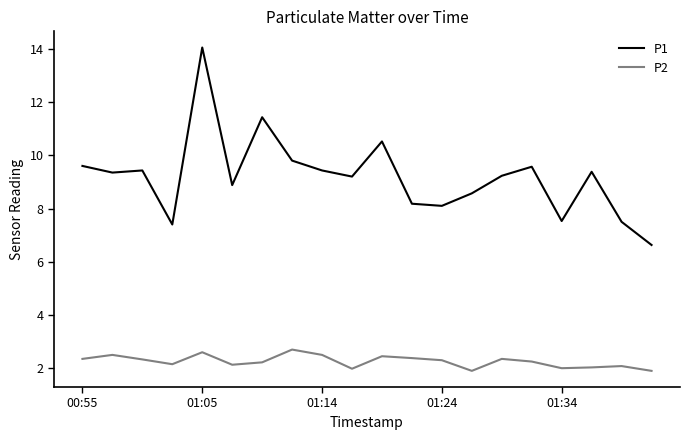

Which series has the largest range (max minus min)?

P1